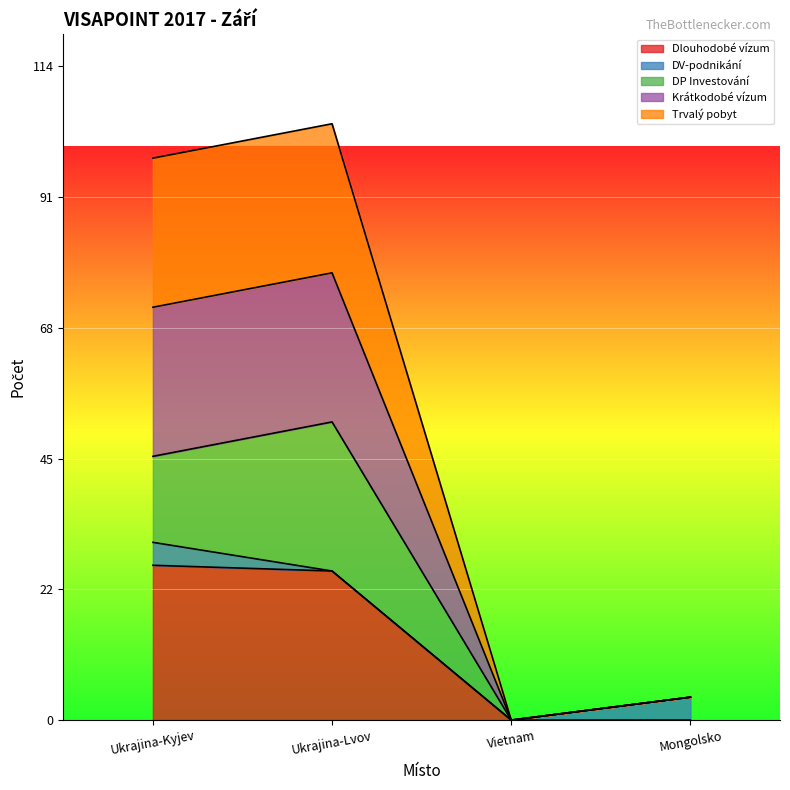

Is the value of Dlouhodobé vízum at Ukrajina-Kyjev greater than the value of Krátkodobé vízum at Ukrajina-Kyjev?

No